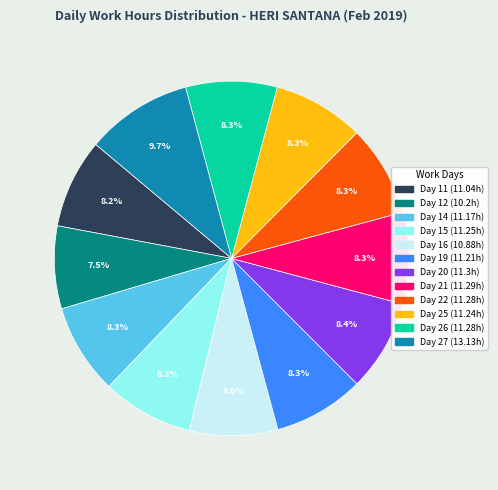

Is there any slice that represents more than half of the pie?

No